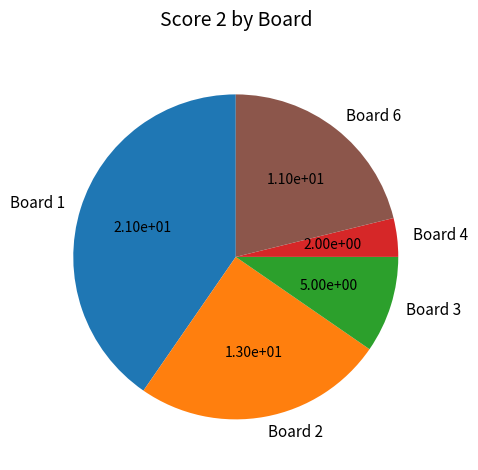

Rank the categories by value from highest to lowest.

Board 1, Board 2, Board 6, Board 3, Board 4